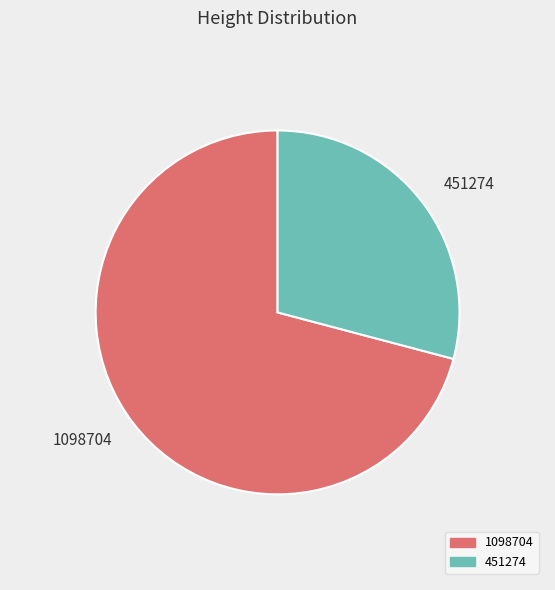

What is the smallest slice in the pie chart?

451274